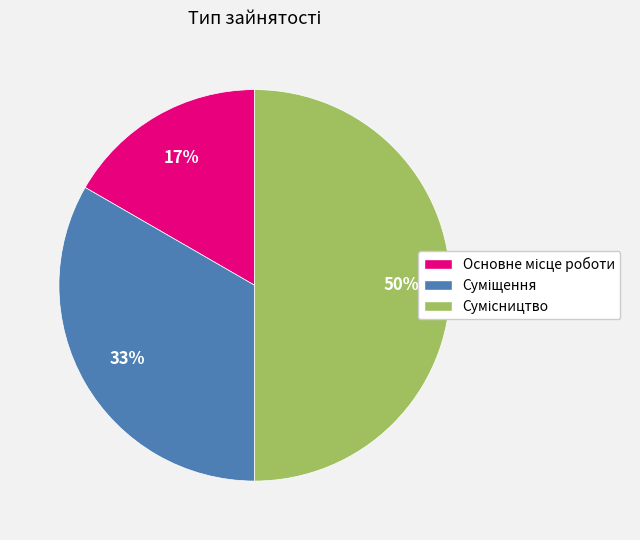

To the nearest percent, what is the average slice percentage?

33%